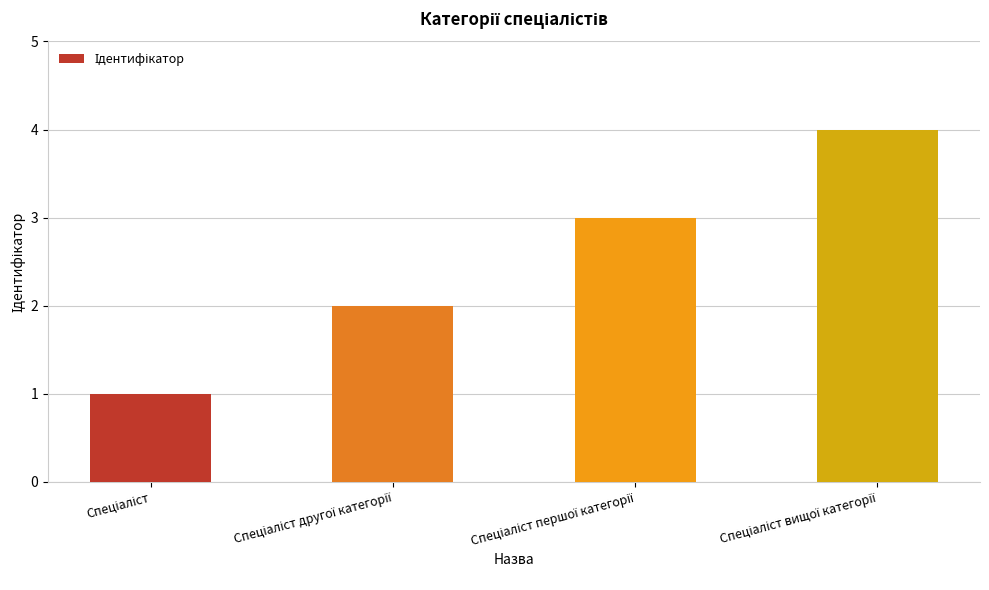

Count the number of data series in this chart.

1